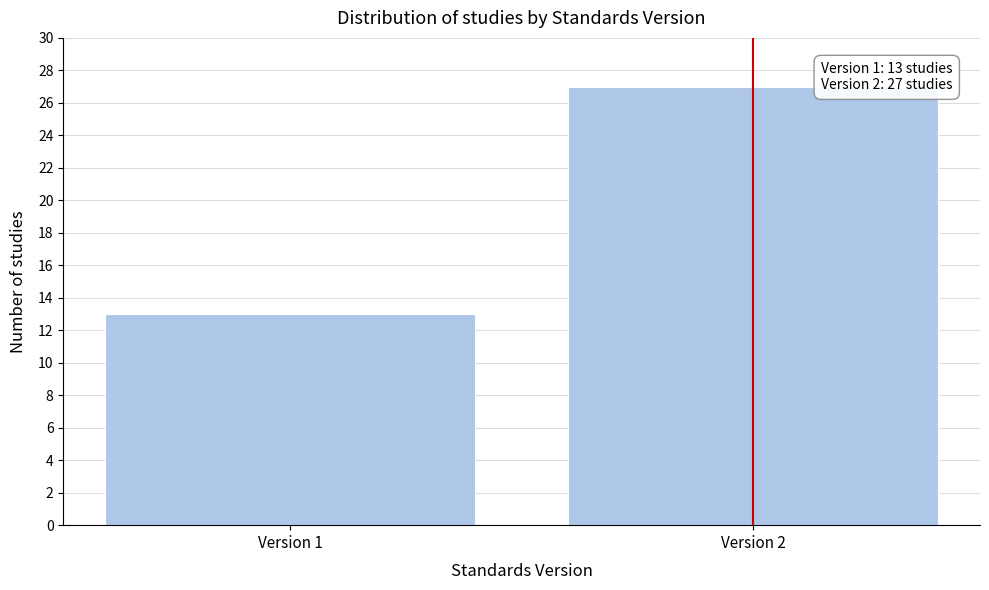

Reading left to right, what are all the values shown in this chart?

Version 1=13	Version 2=27